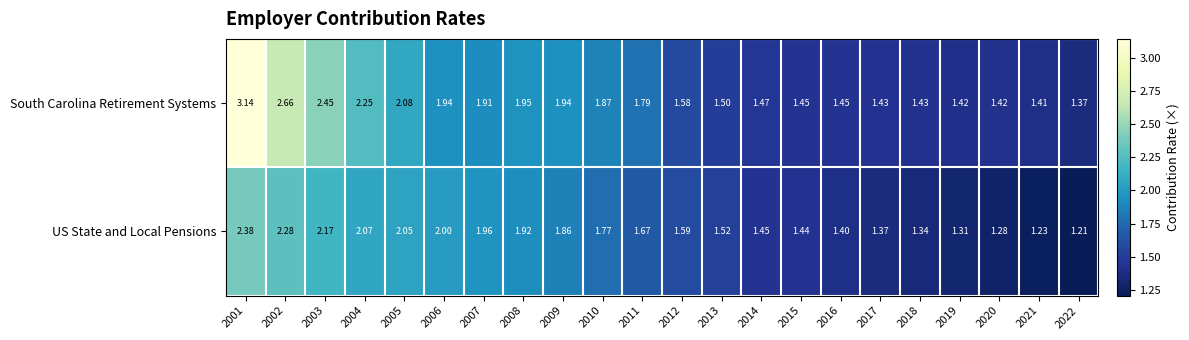

Which series has the largest total across all categories?

South Carolina Retirement Systems